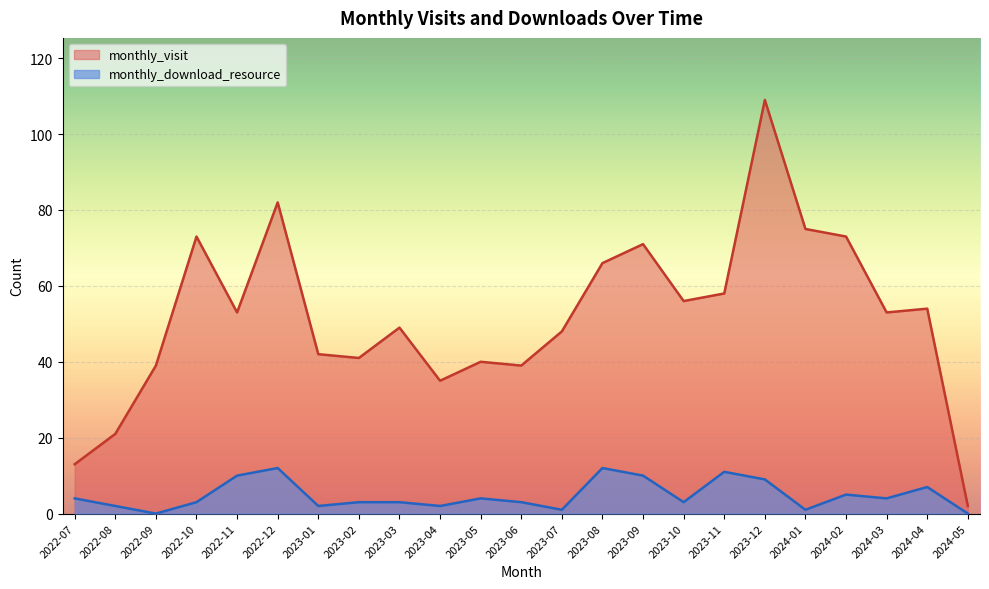

What is the maximum value shown in the chart?

109